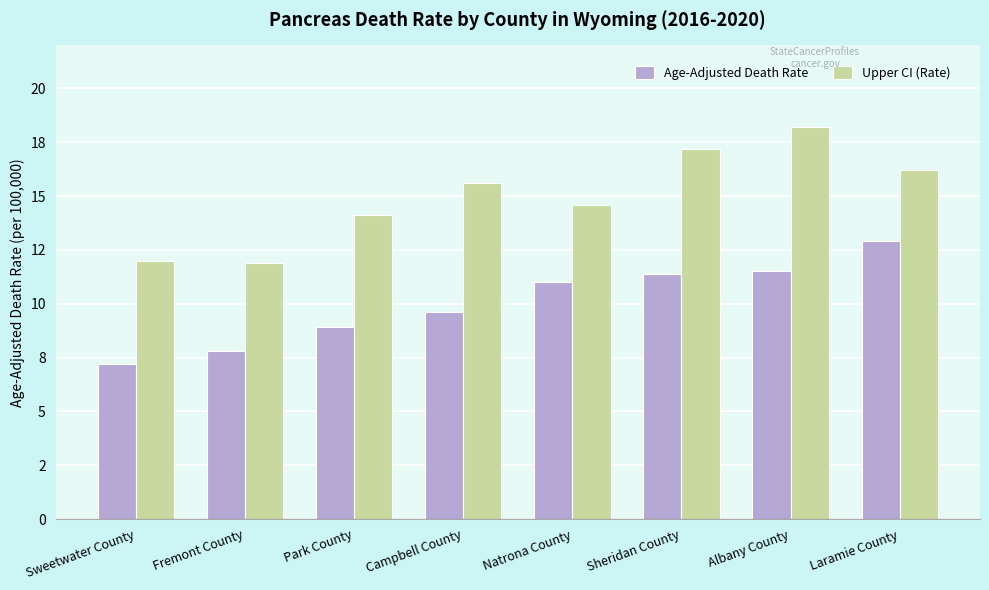

Which series changed the most between Sweetwater County and Campbell County?

Upper CI (Rate)